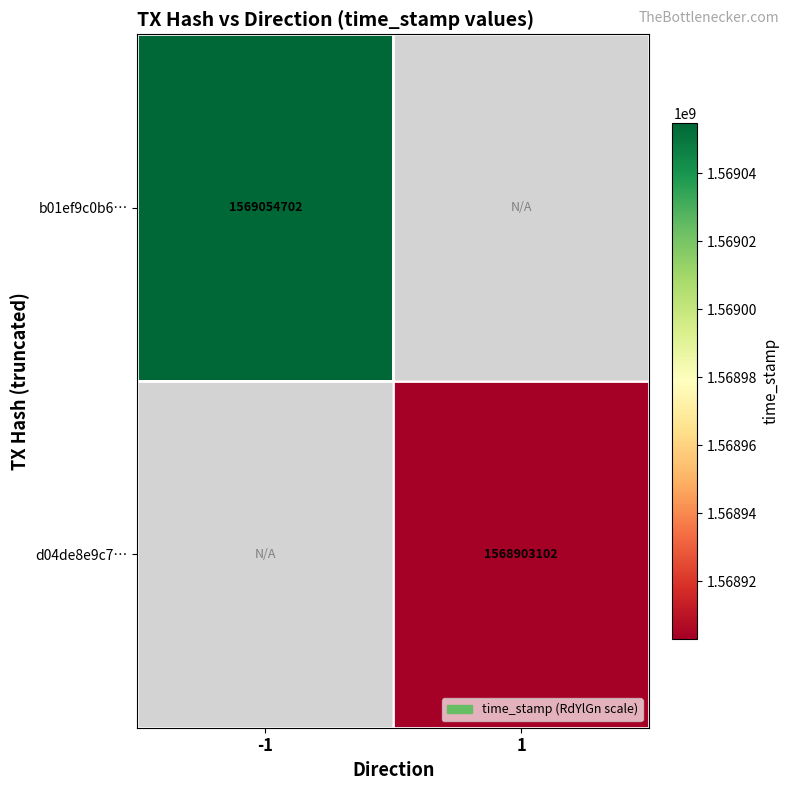

Is it true that d04de8e9c7… equals 925797322.5 at 1?

False